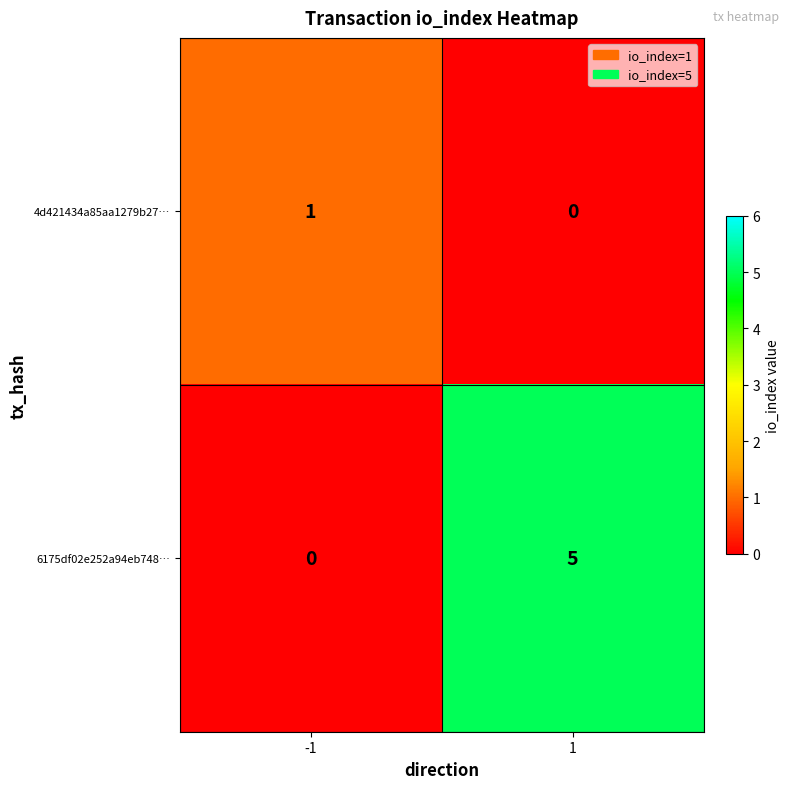

How many positive values does the 4d421434a85aa1279b27… series have?

1